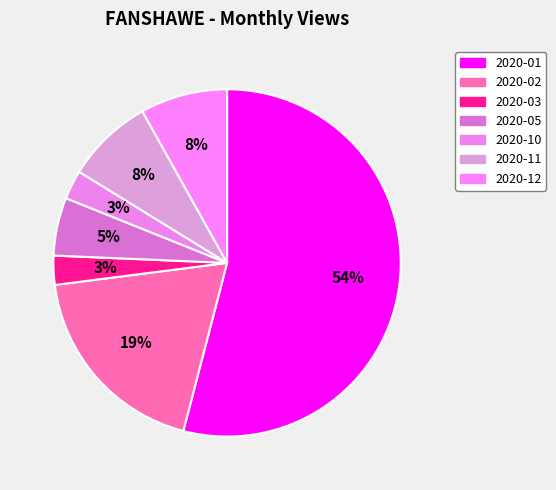

What percentage is NOT represented by 2020-05?

94.6%